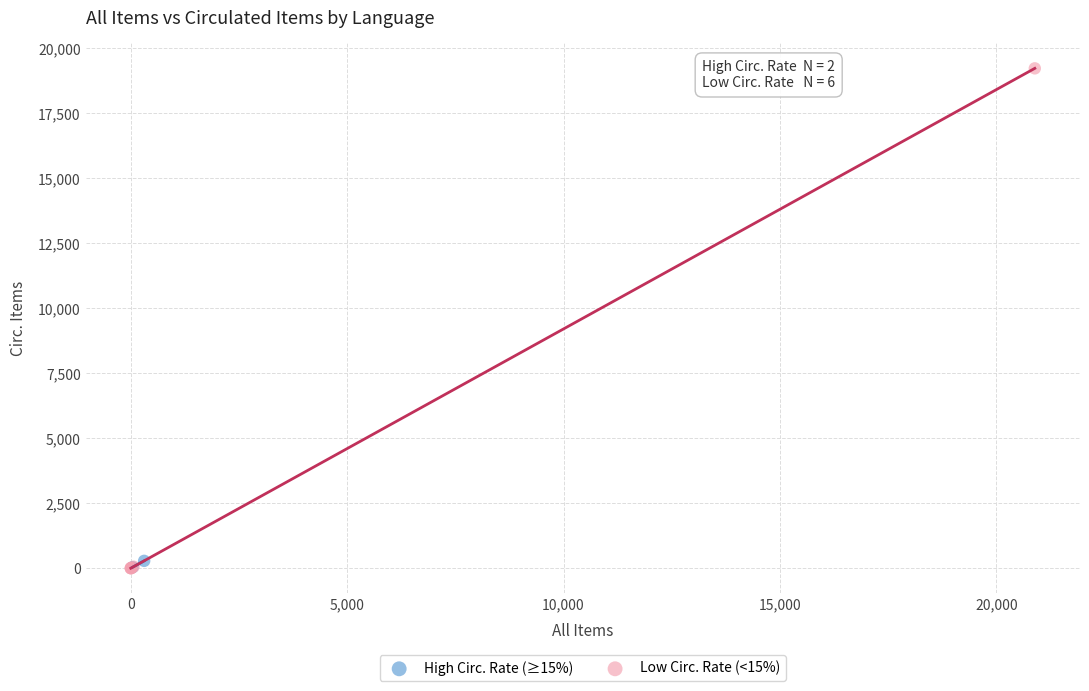

What are all the series names shown in the legend?

High Circ. Rate (≥15%), Low Circ. Rate (<15%)